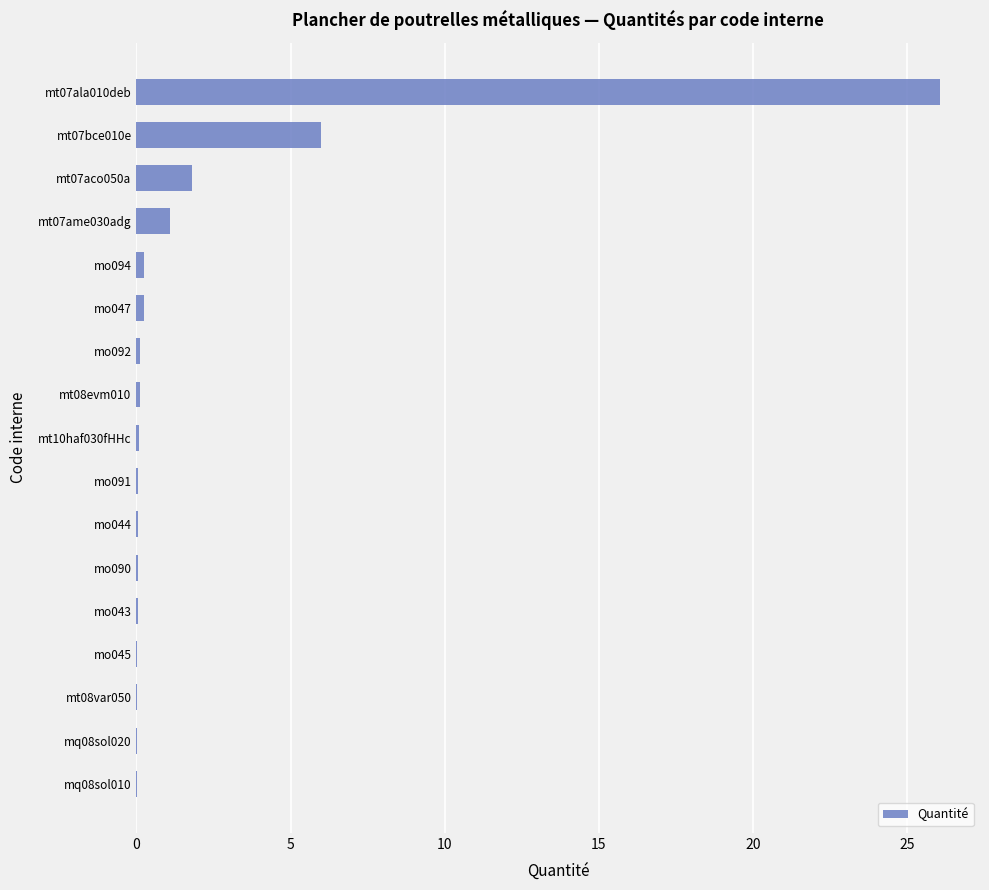

Which category has the highest value across all series?

mt07ala010deb